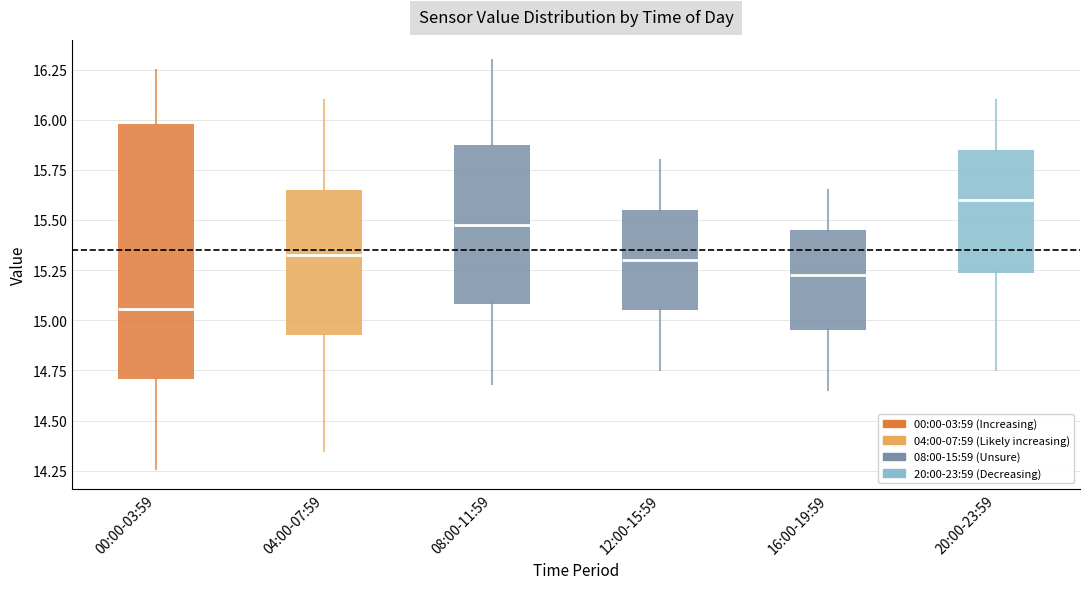

Reading left to right, transcribe this box plot: for each box, give where its median line is, the range the box spans, and where its two whiskers end, as read against the y-axis. The values are not printed on the chart, so give them approximately, as read against the axis.

00:00-03:59: median 15.05, box 14.70 to 16.00, whiskers 14.25 to 16.25
04:00-07:59: median 15.35, box 14.95 to 15.65, whiskers 14.35 to 16.10
08:00-11:59: median 15.50, box 15.10 to 15.90, whiskers 14.70 to 16.30
12:00-15:59: median 15.30, box 15.05 to 15.55, whiskers 14.75 to 15.80
16:00-19:59: median 15.25, box 14.95 to 15.45, whiskers 14.65 to 15.65
20:00-23:59: median 15.60, box 15.25 to 15.85, whiskers 14.75 to 16.10